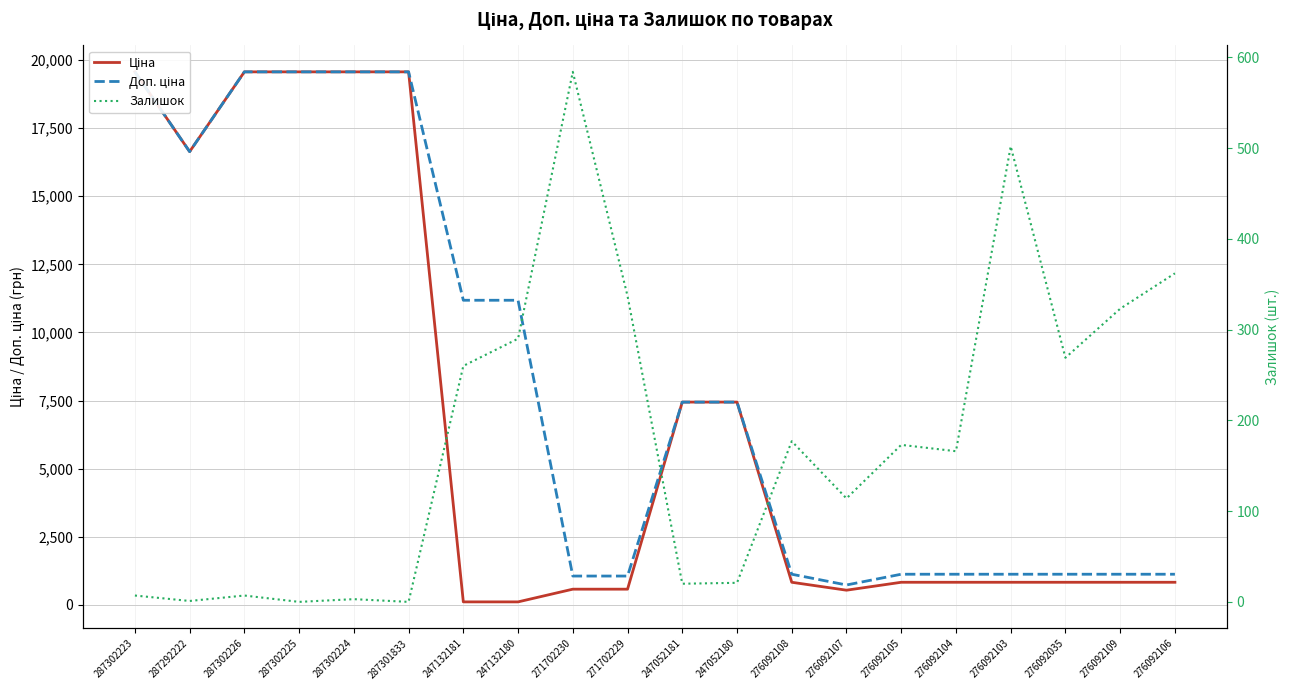

What is the maximum value shown in the chart?

19564.9